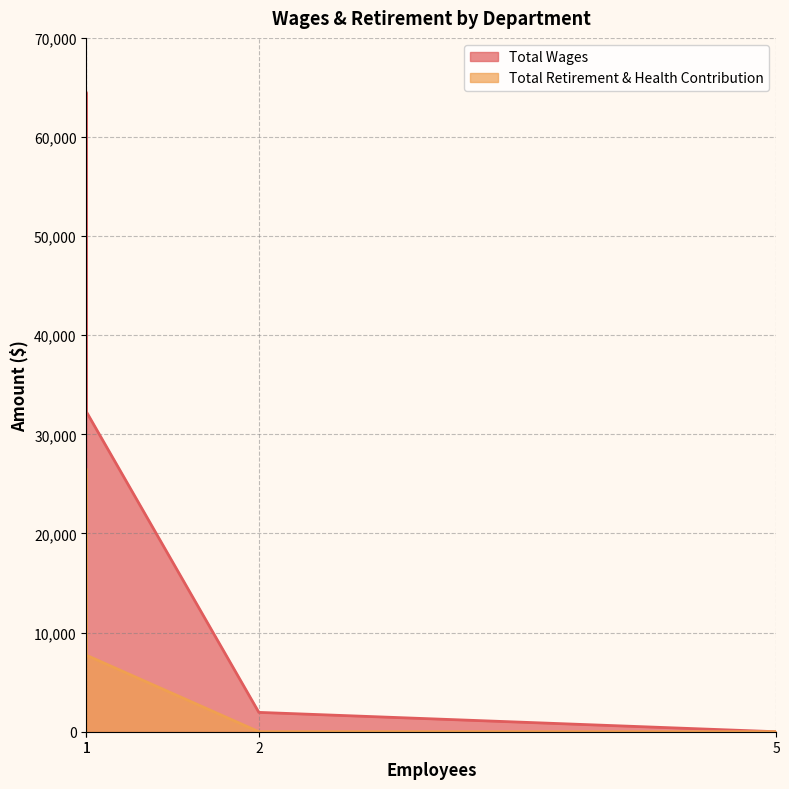

Which series has the largest total across all categories?

Total Wages